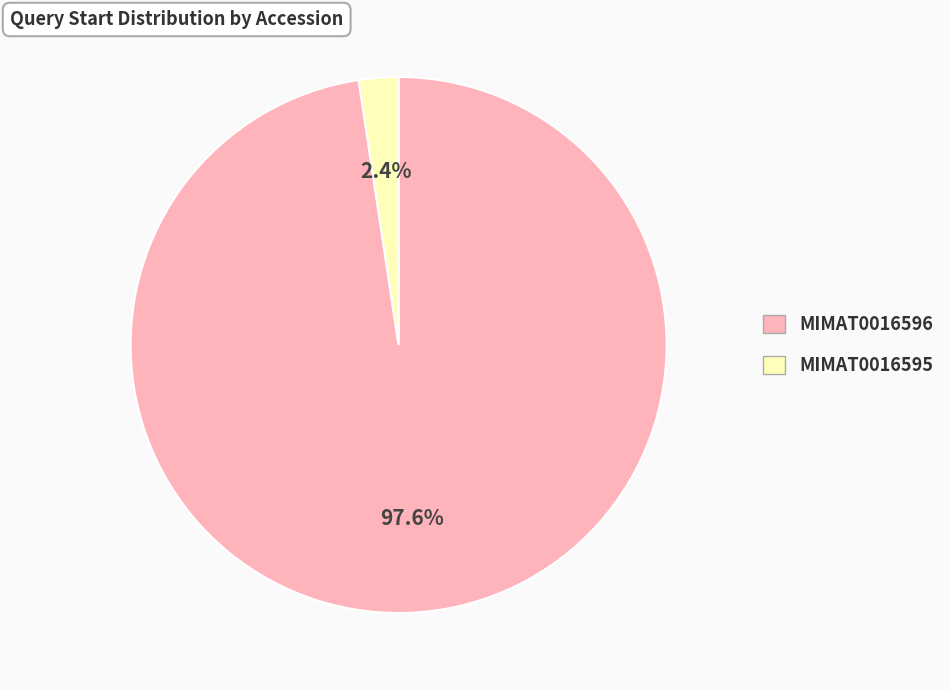

How many slices are in this pie chart?

2